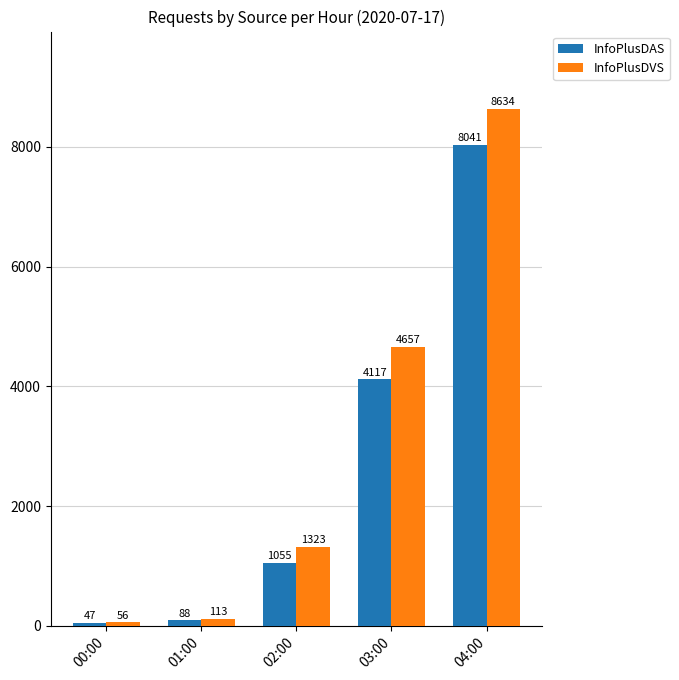

Rank the series at 03:00 from highest to lowest value.

InfoPlusDVS, InfoPlusDAS